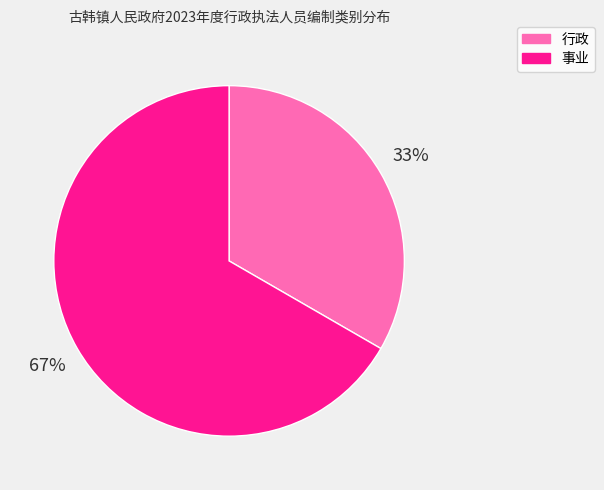

Does 事业 represent more than half of the total?

Yes